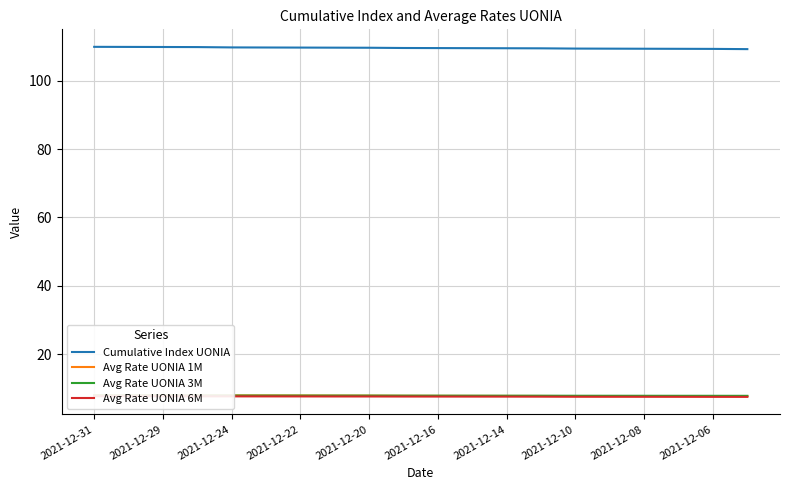

True or false: Avg Rate UONIA 6M and Avg Rate UONIA 1M cross at least once.

False